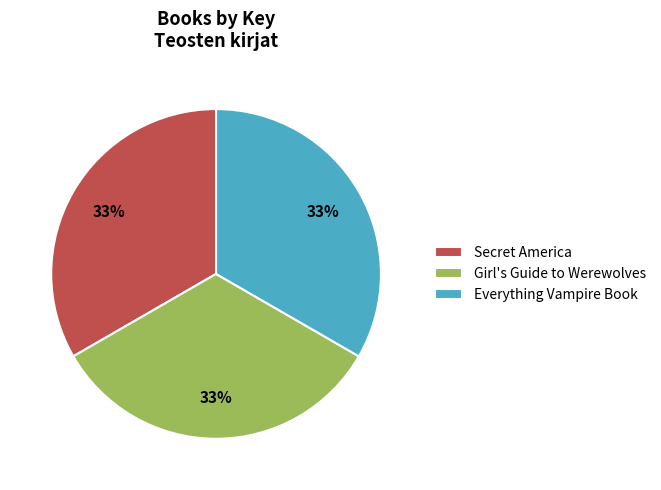

Count the number of slices in the pie.

3